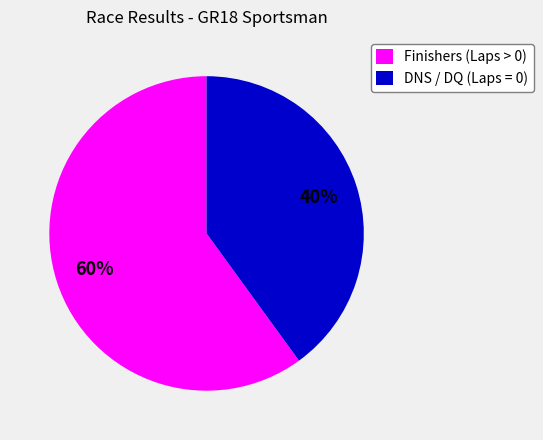

Rank the categories by value from highest to lowest.

Finishers (Laps > 0), DNS / DQ (Laps = 0)